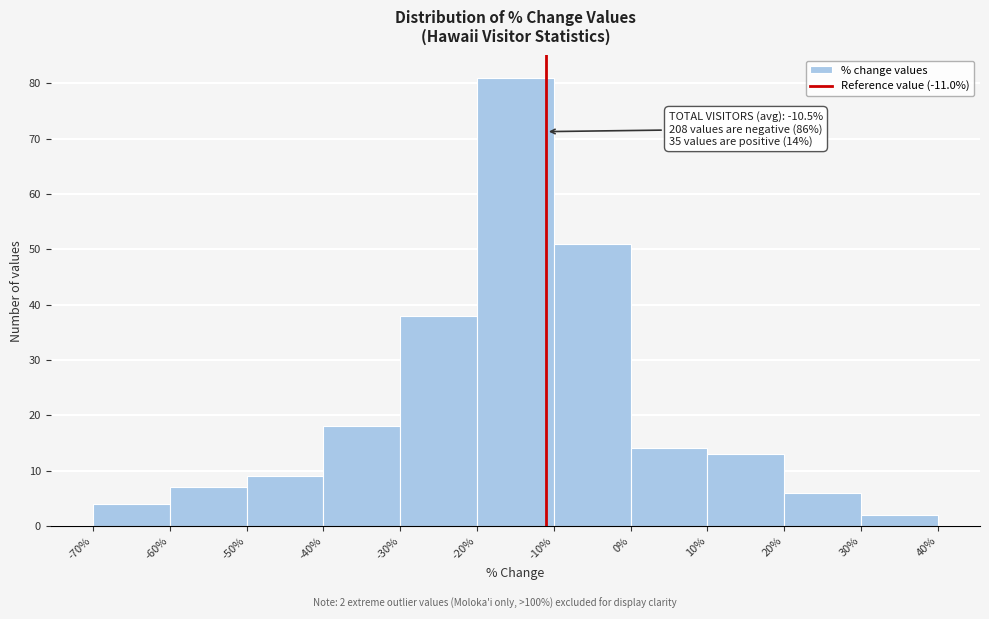

Over which range of the x-axis is the bar tallest?

-20% to -10%